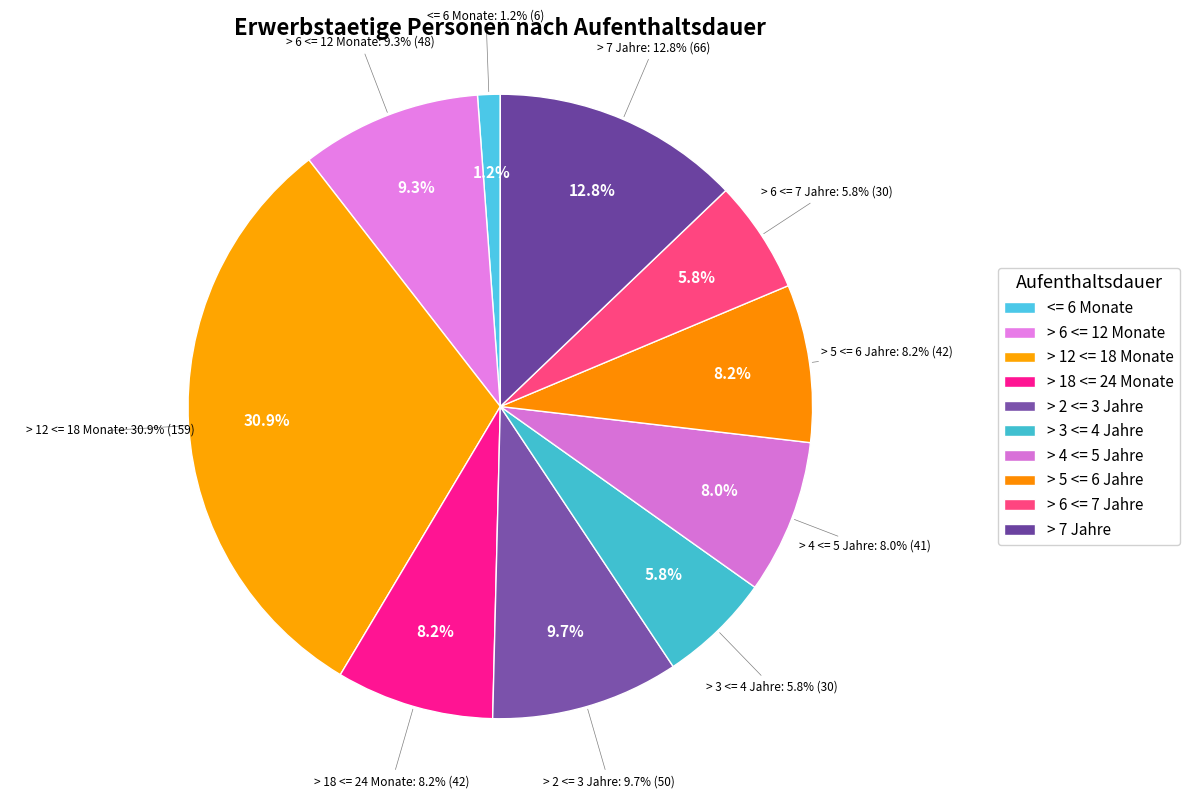

The > 3 <= 4 Jahre slice represents 1% of the pie. True or false?

False